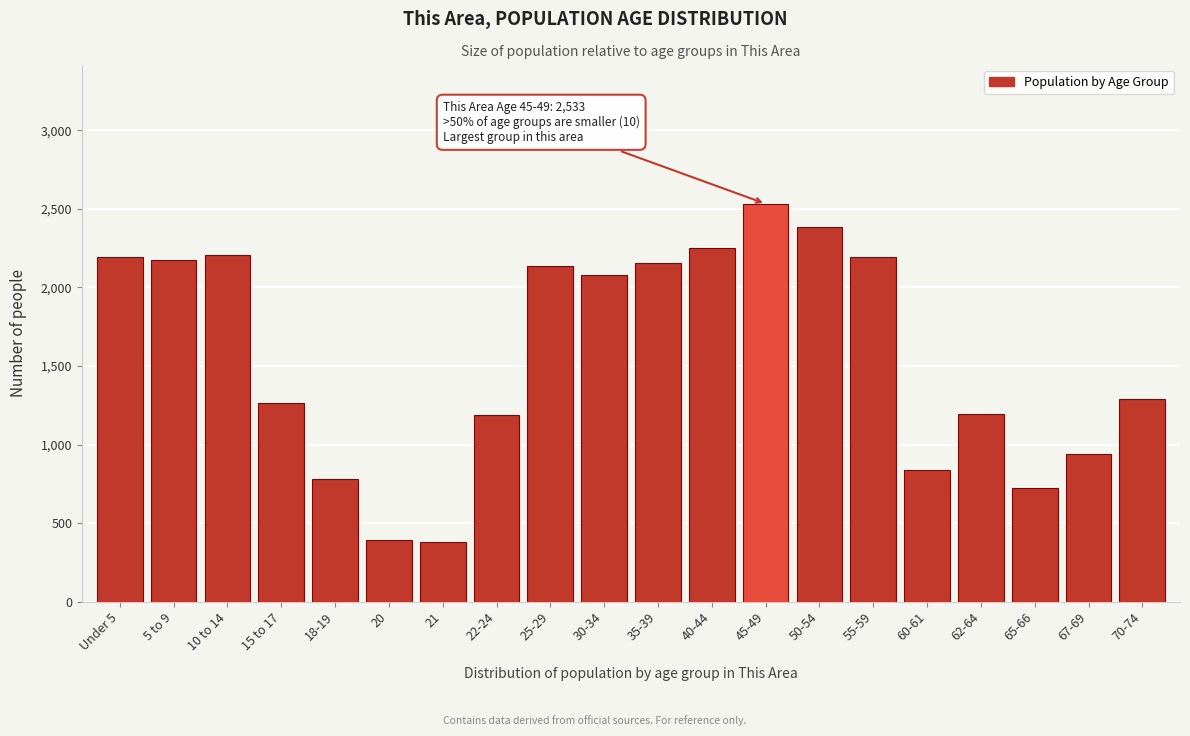

What is the value of the 8th bar from the left?

1188